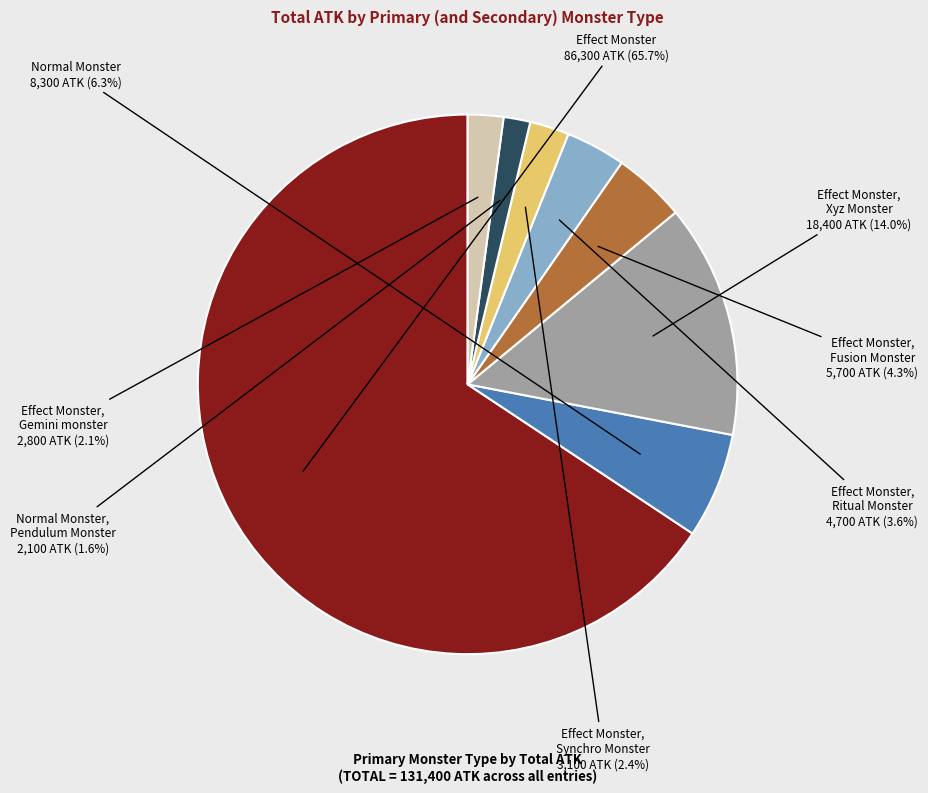

How much of the chart is everything except Effect Monster?

34.3%